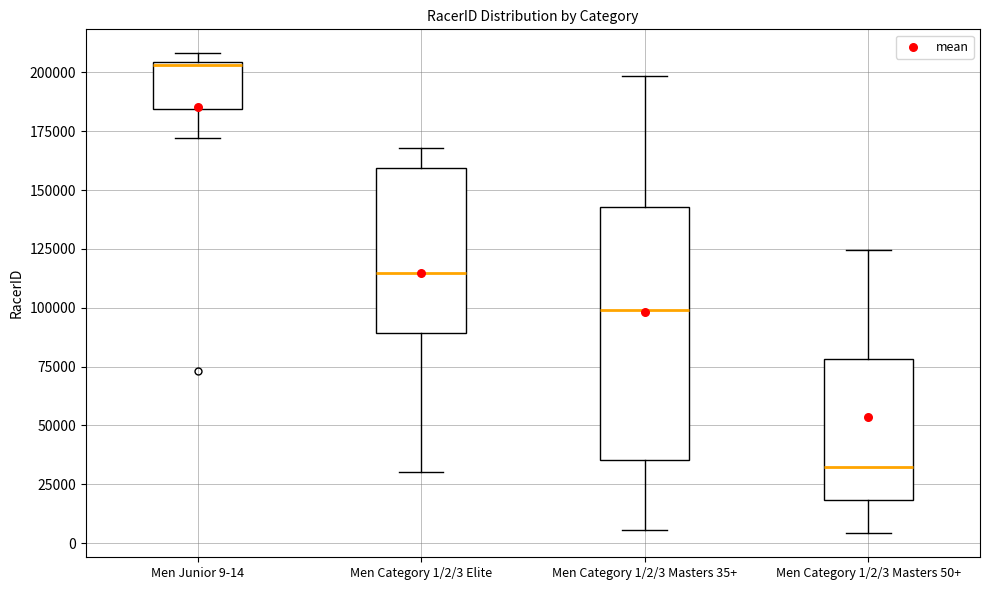

Which box is the tallest, from its lower edge to its upper edge?

Men Category 1/2/3 Masters 35+